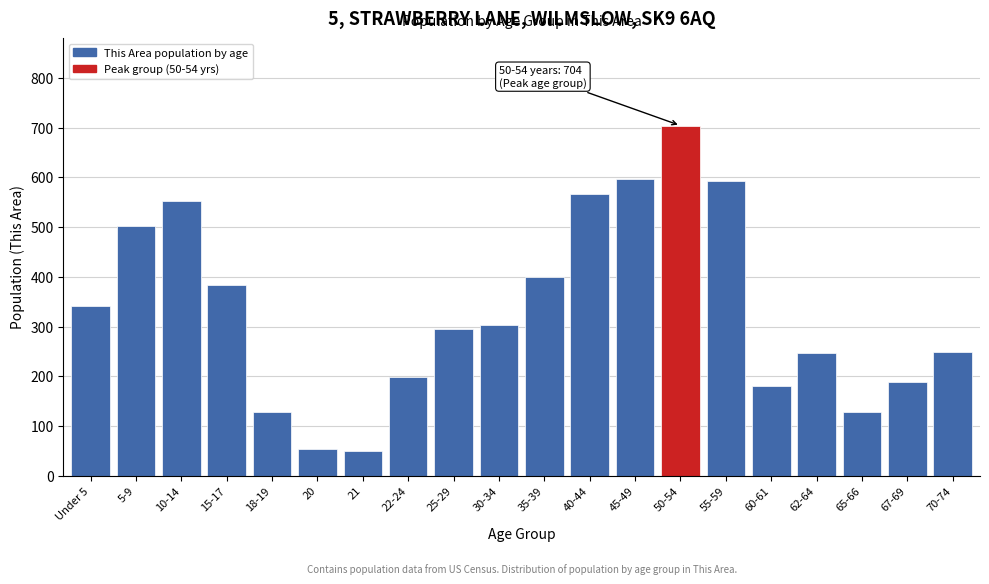

What is the difference between the maximum and minimum values?

655